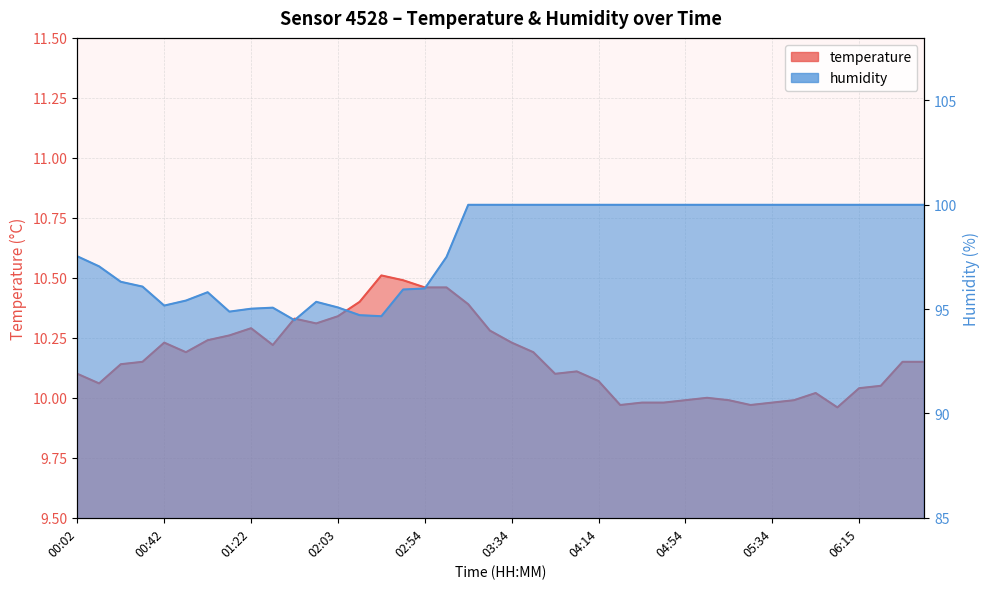

At how many categories does at least one series exceed 42?

40